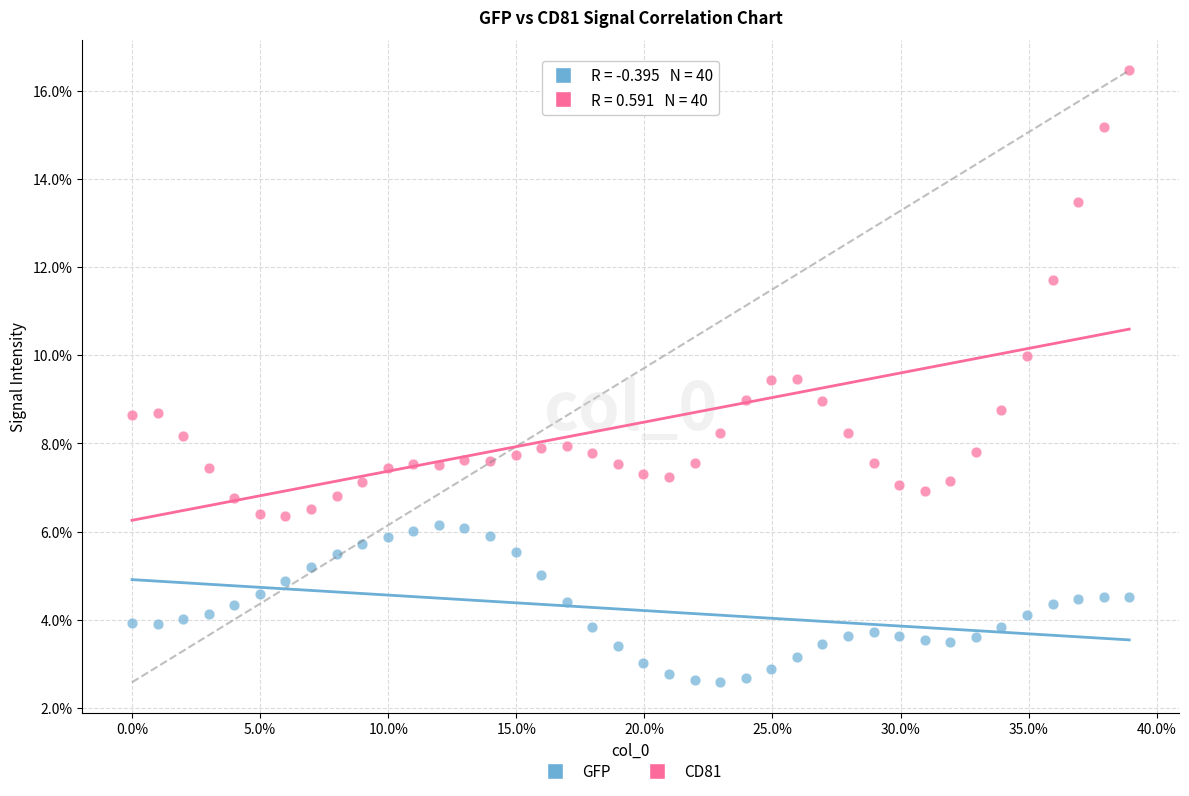

Which series contains the lowest Y value?

GFP